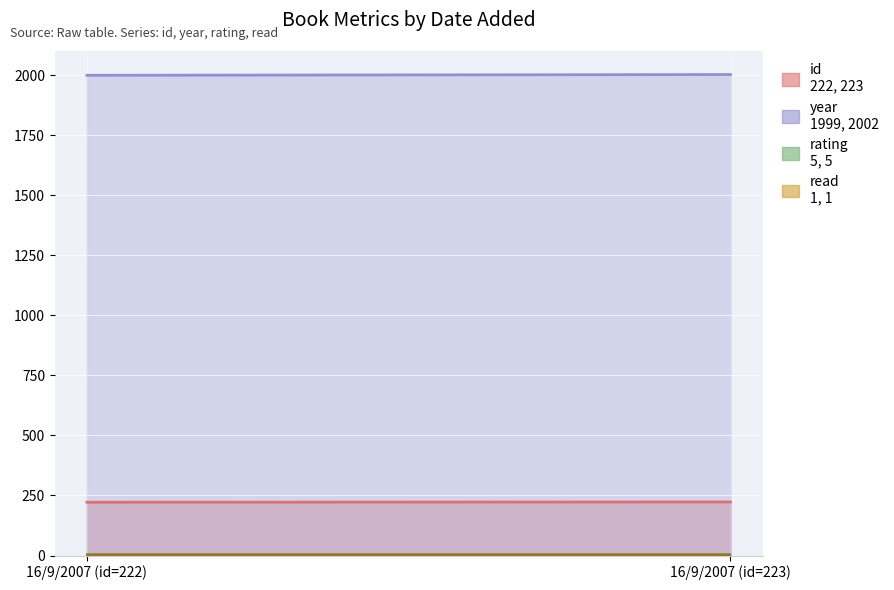

What is the highest value of the rating series?

5